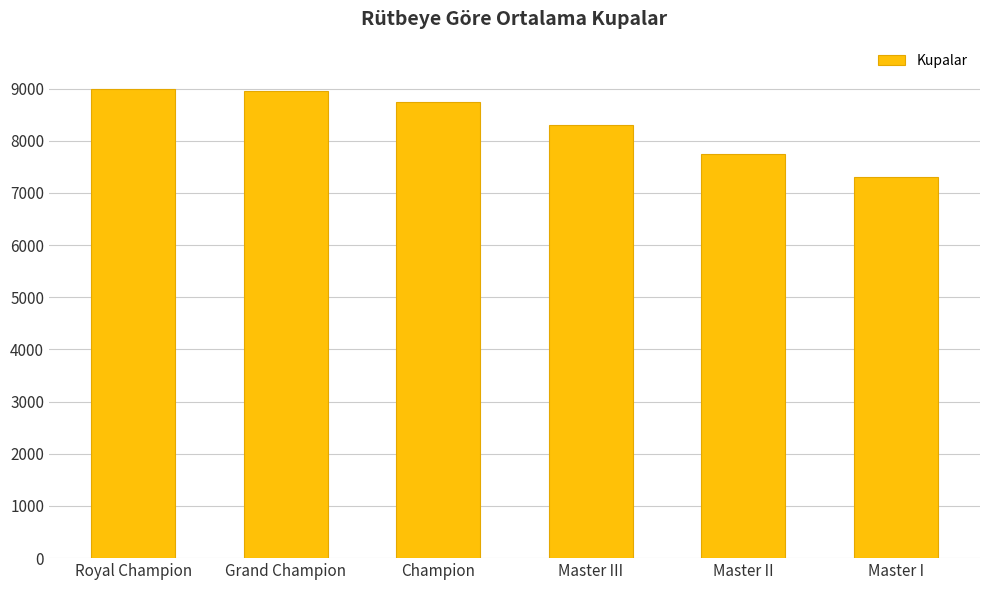

What is the average value?

8343